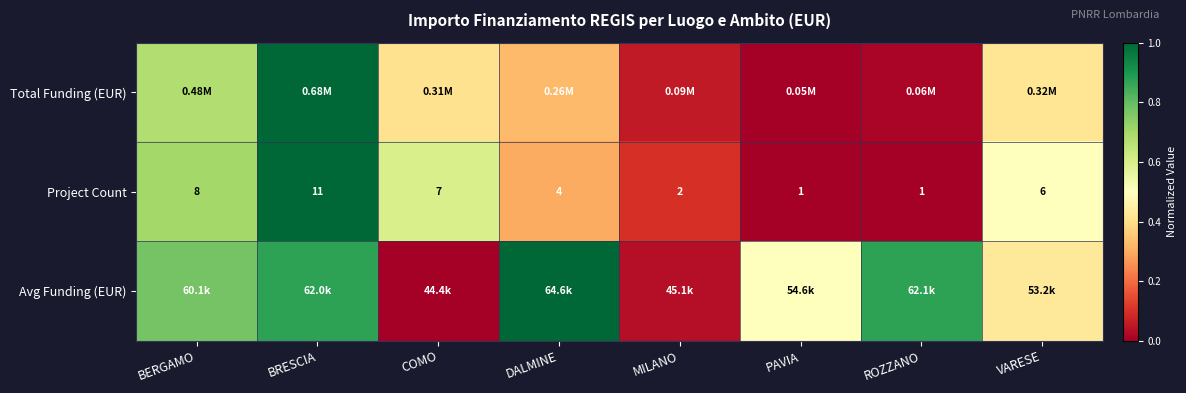

What is the maximum value for Avg Funding (EUR)?

1.0